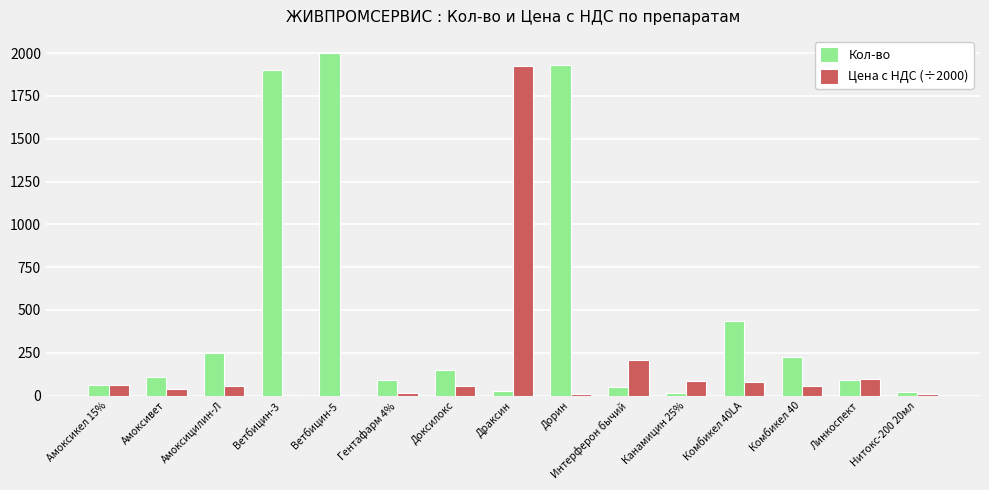

Between Гентафарм 4% and Комбикел 40, which series saw the biggest shift?

Кол-во